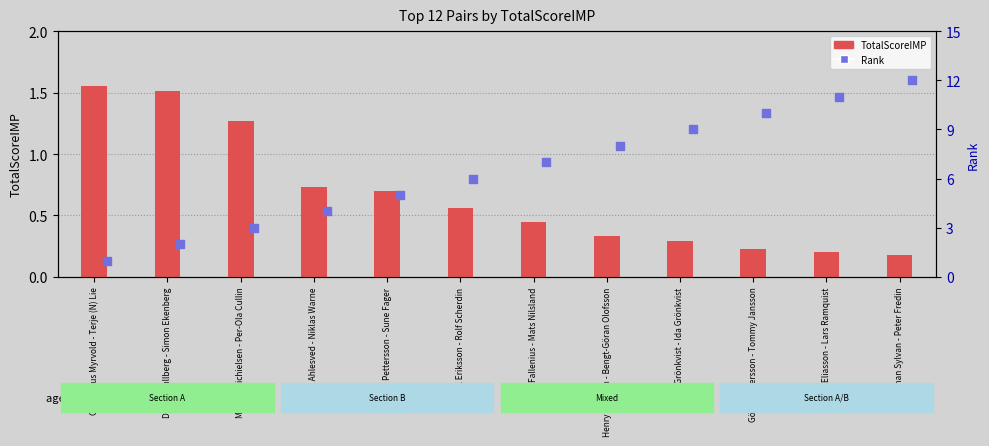

Which series has the largest total across all categories?

Rank